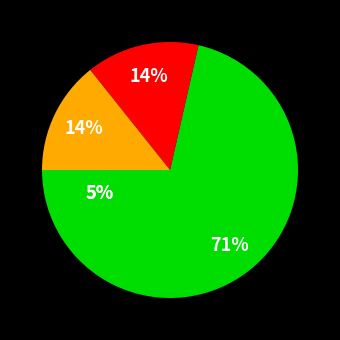

True or false: Nu zelf aan de slag met de hoofdgedachte accounts for 14% of the total.

True